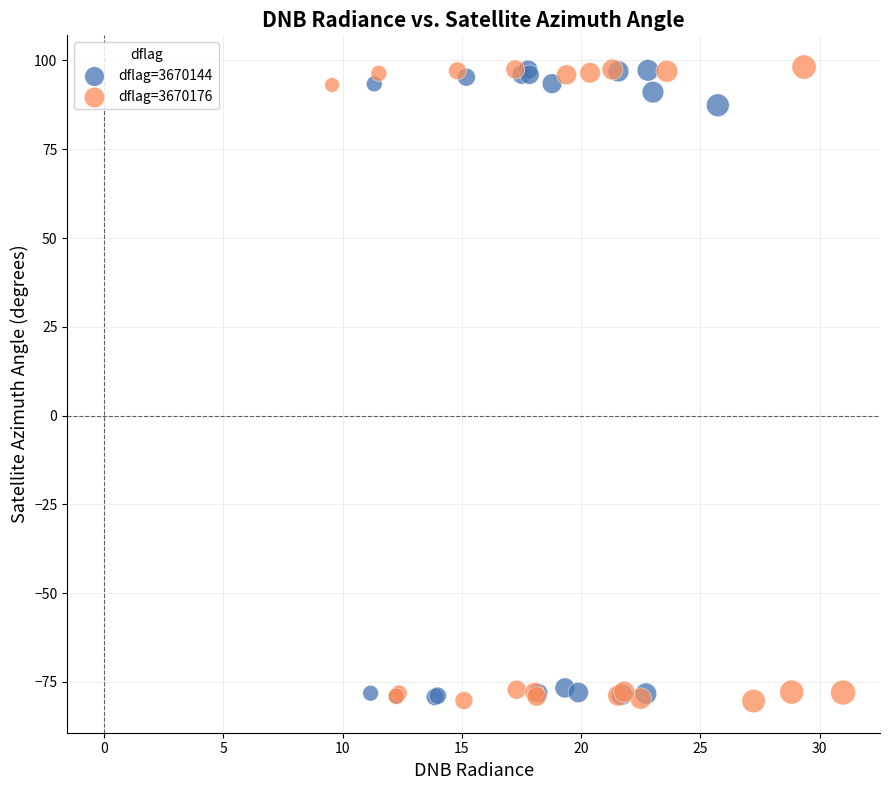

Which series has the largest Y range (max minus min)?

dflag=3670176